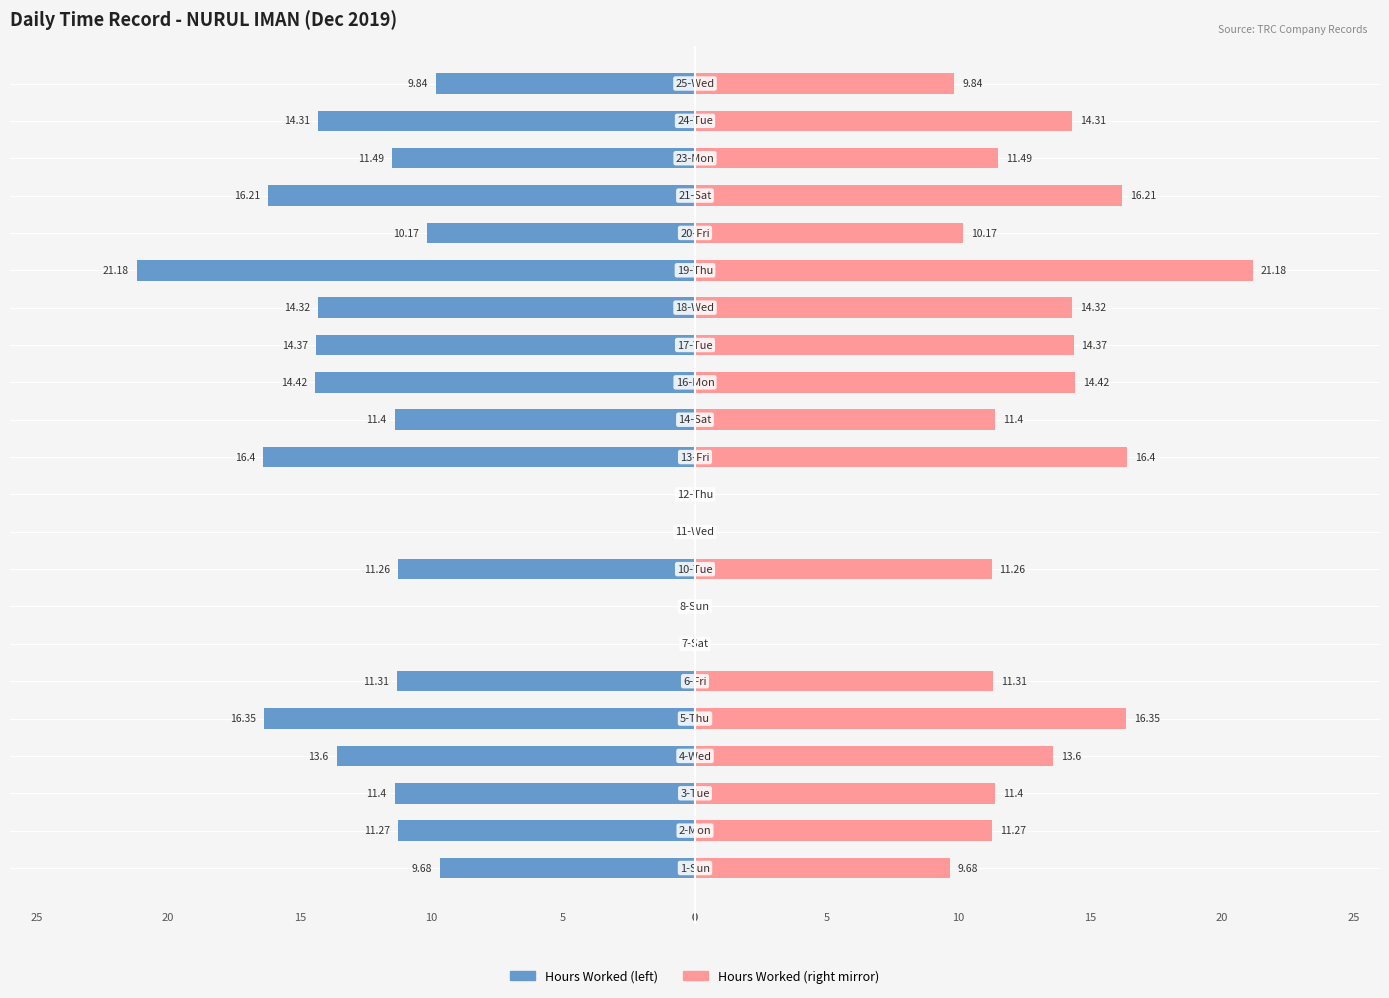

What is the difference between the highest and lowest values at −10?

22.8